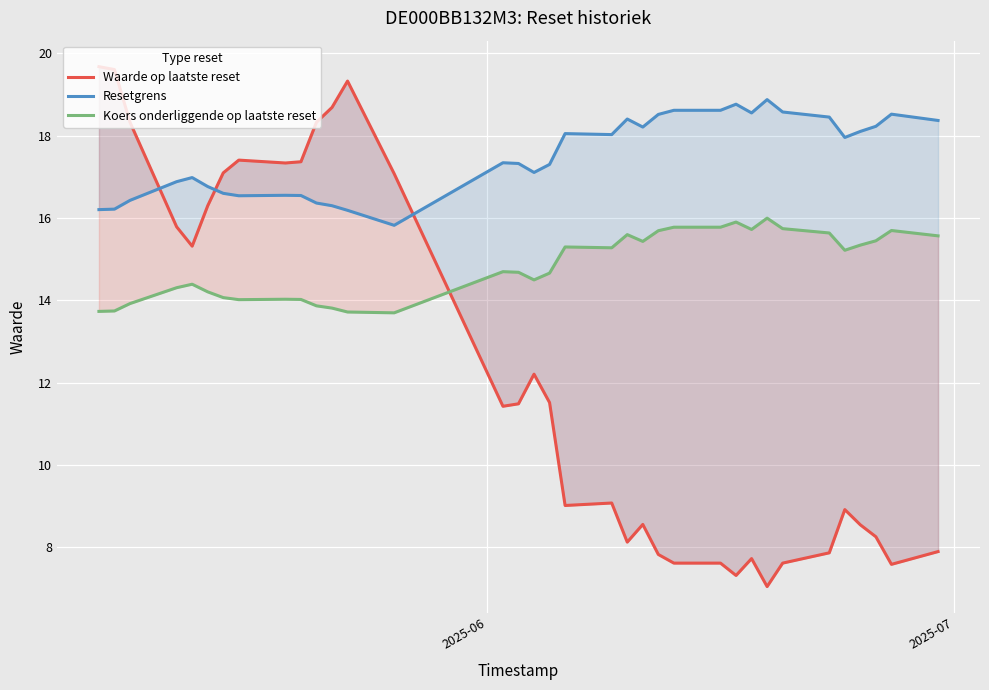

List the series in order of their overall mean, highest first.

Resetgrens, Koers onderliggende op laatste reset, Waarde op laatste reset